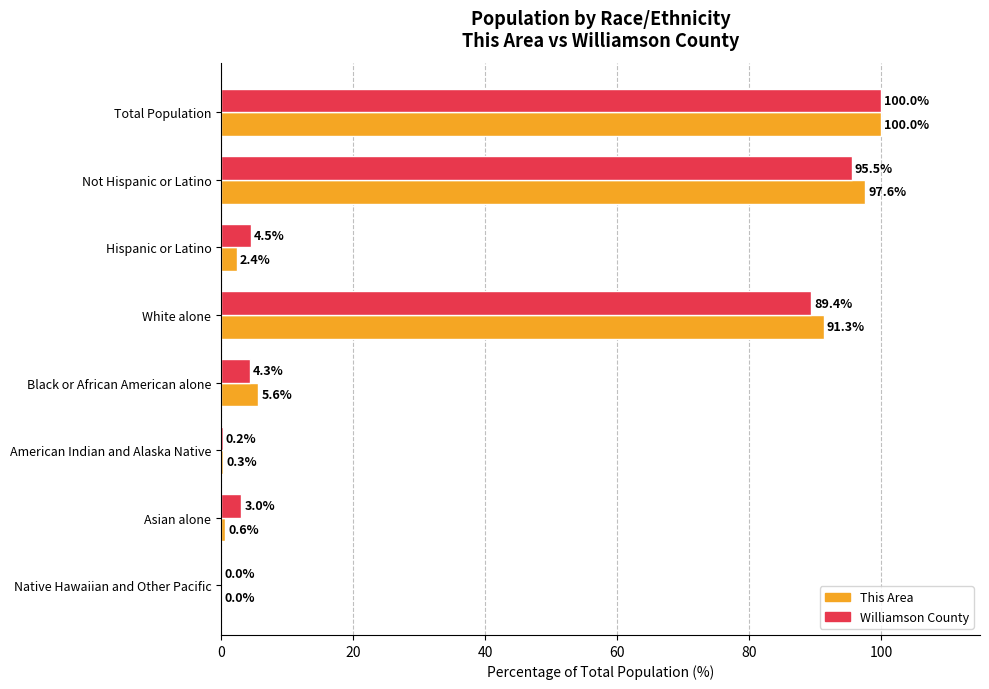

What is the sum of all This Area values?

297.8